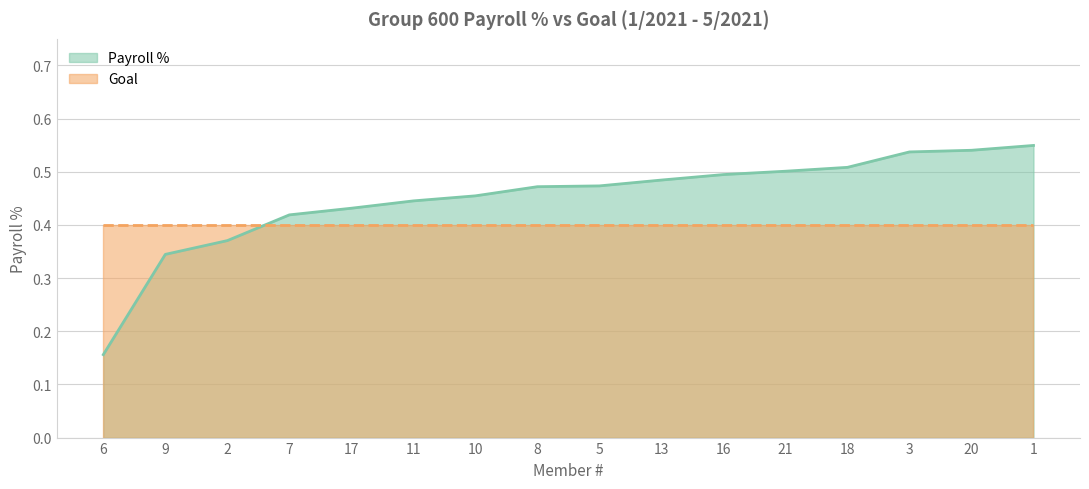

True or false: the data shows 0.1 at 7.

False